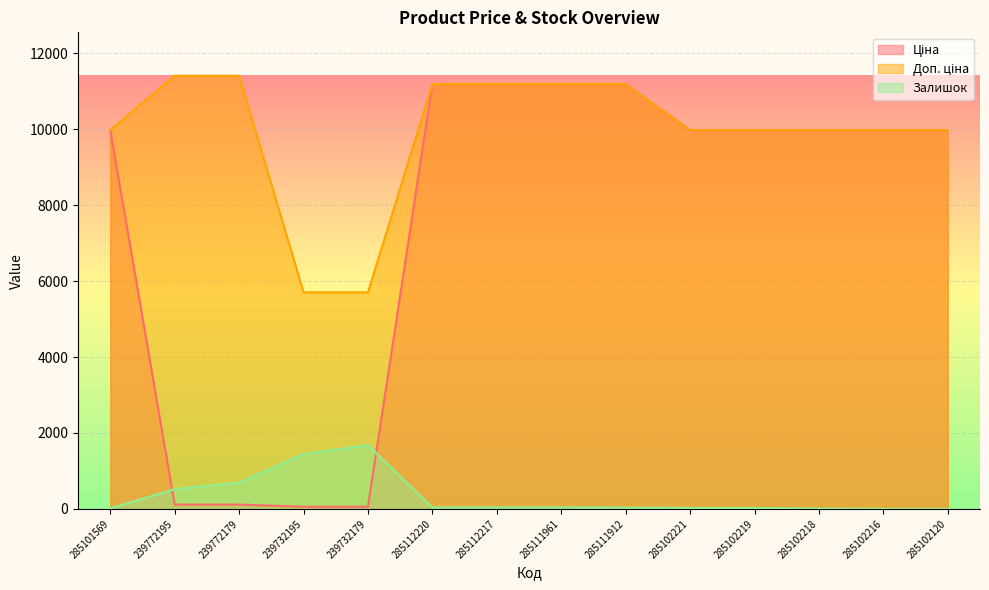

Reading right to left, extract all data points from this chart.

Ціна: 9975.0	9975.0	9975.0	9975.0	9975.0	11188.2	11188.2	11188.2	11188.2	57.0	57.0	114.1	114.1	9975.0
Доп. ціна: 9975.0	9975.0	9975.0	9975.0	9975.0	11188.2	11188.2	11188.2	11188.2	5705.0	5705.0	11410.0	11410.0	9975.0
Залишок: 0.0	0.0	7.2	26.3	26.3	35.8	40.6	40.6	40.6	1675.8	1446.7	692.3	520.4	16.7